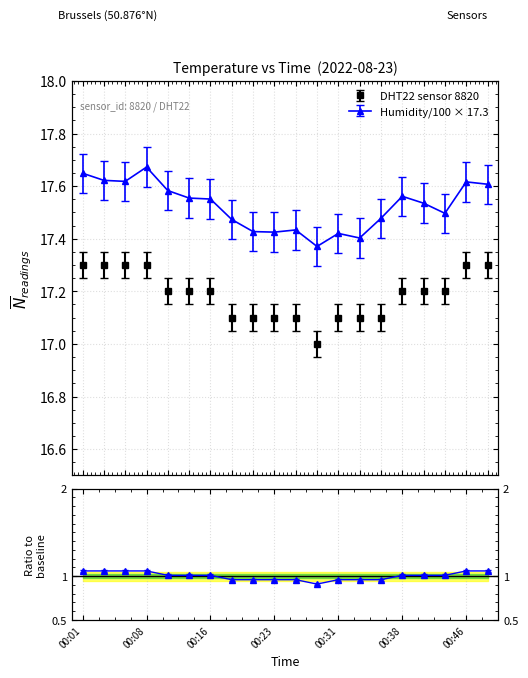

True or false: the data has more than 1 interior local peaks.

False